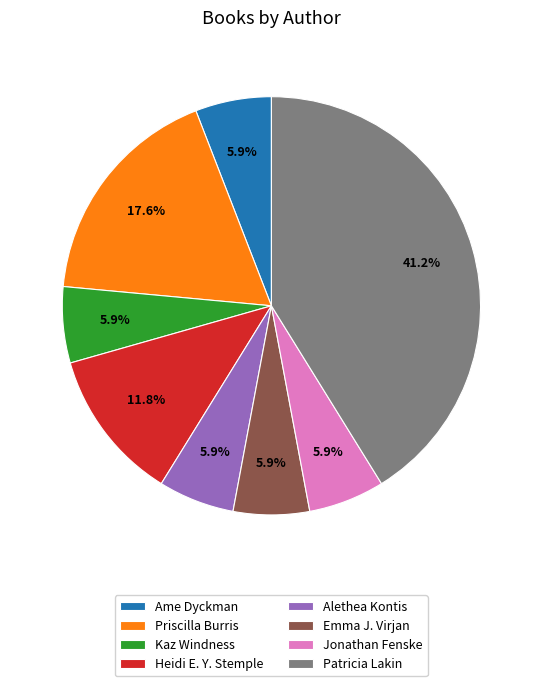

To the nearest percent, what is the difference between the largest and smallest slice percentages?

35%